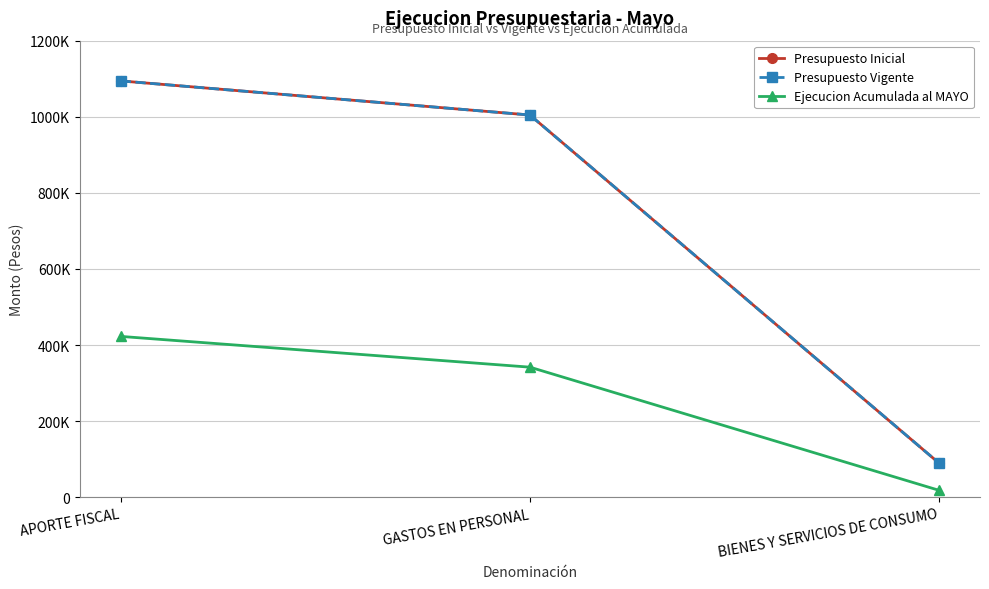

Is this an area chart (filled region under the line)?

No